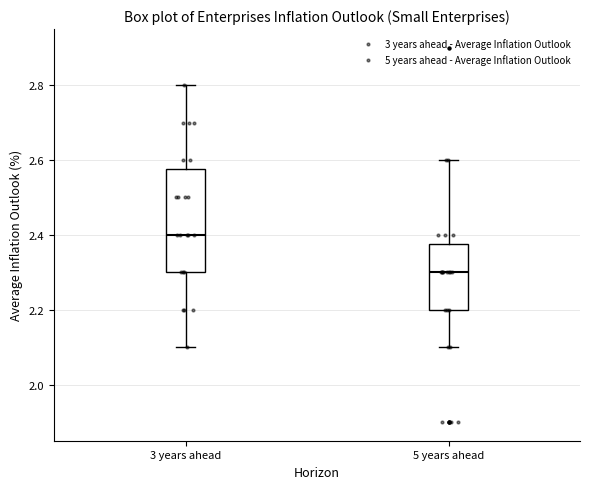

Reading left to right, read every box against the y-axis: the position of its median line, the range the box covers, and the ends of its whiskers. The values are not printed on the chart, so give them approximately, as read against the axis.

3 years ahead: median 2.40, box 2.30 to 2.58, whiskers 2.10 to 2.80
5 years ahead: median 2.30, box 2.20 to 2.38, whiskers 2.10 to 2.60